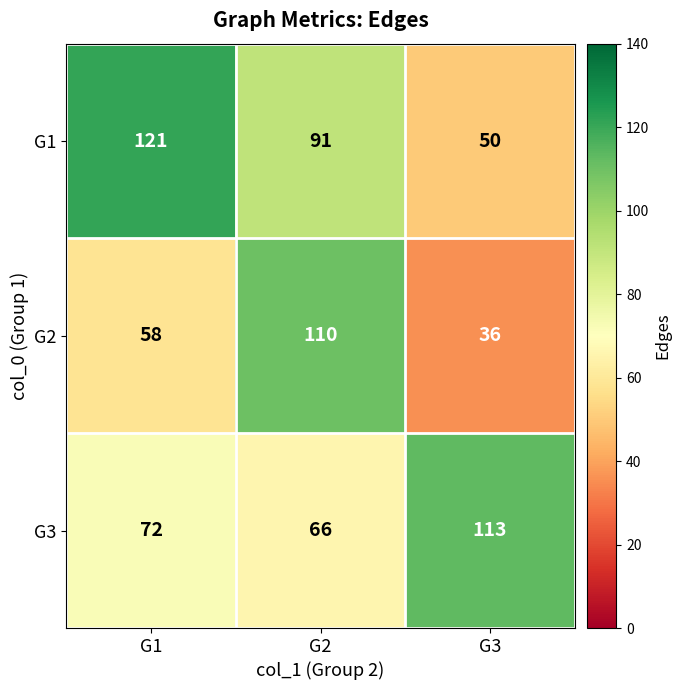

At G3, list the series in order from largest to smallest.

G3, G1, G2